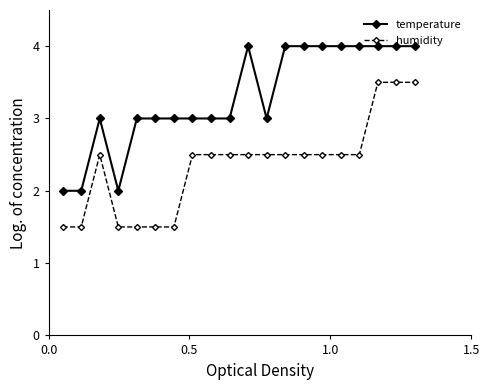

Which series has the largest total across all categories?

temperature